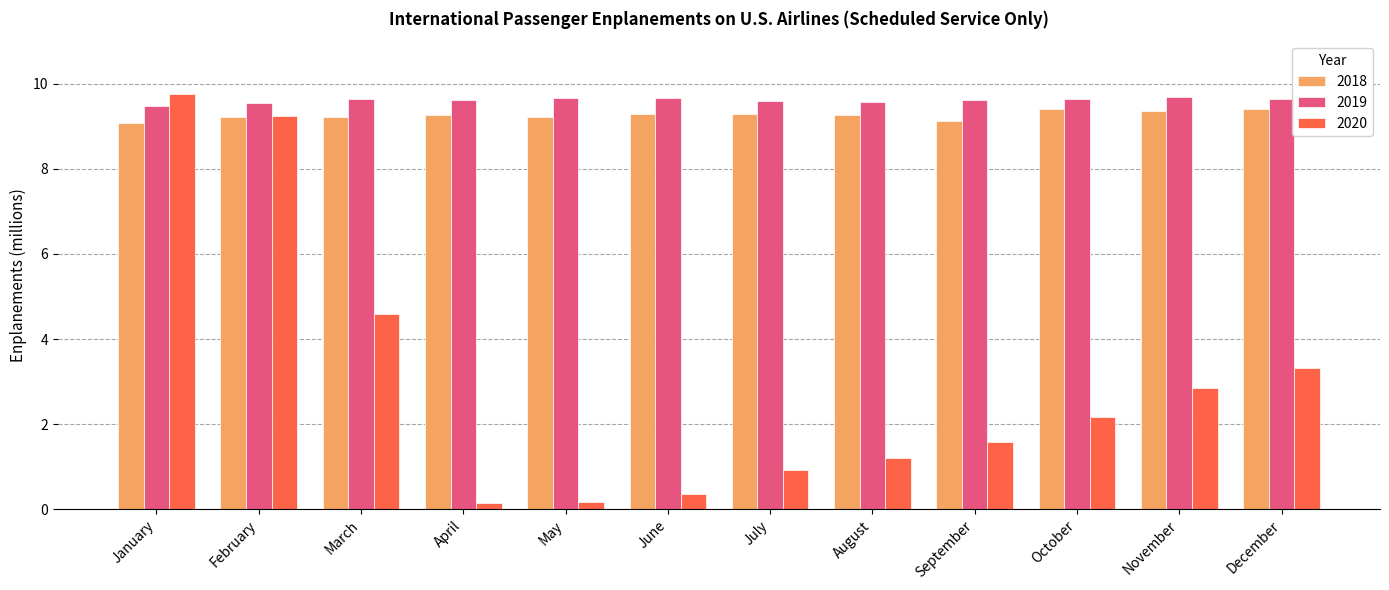

Are the bars grouped side by side (vs. stacked)?

Yes